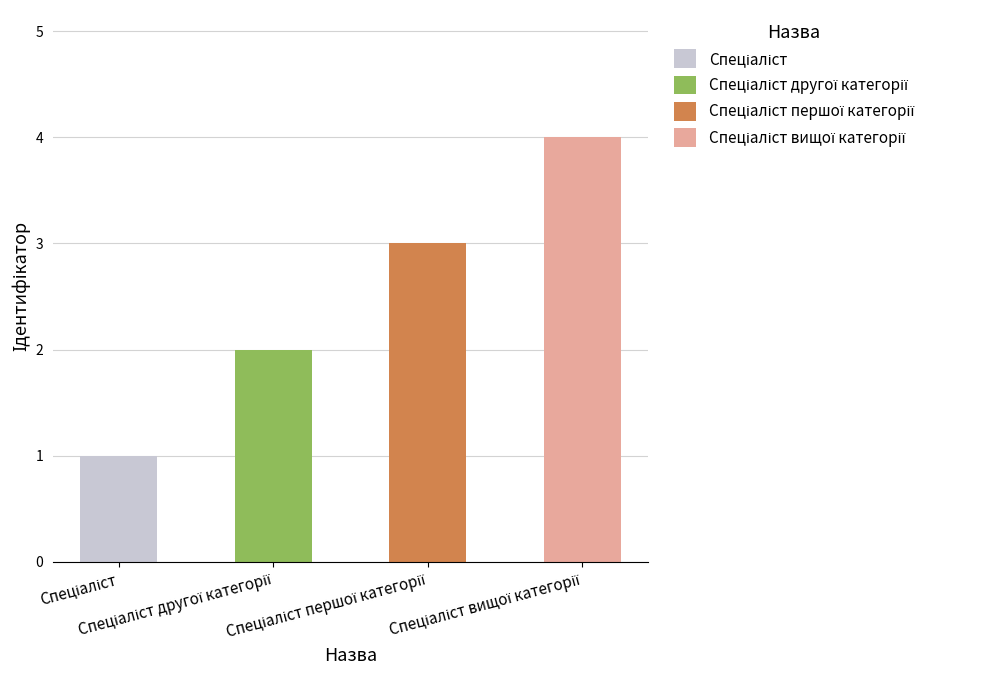

What position from the left is Спеціаліст?

1